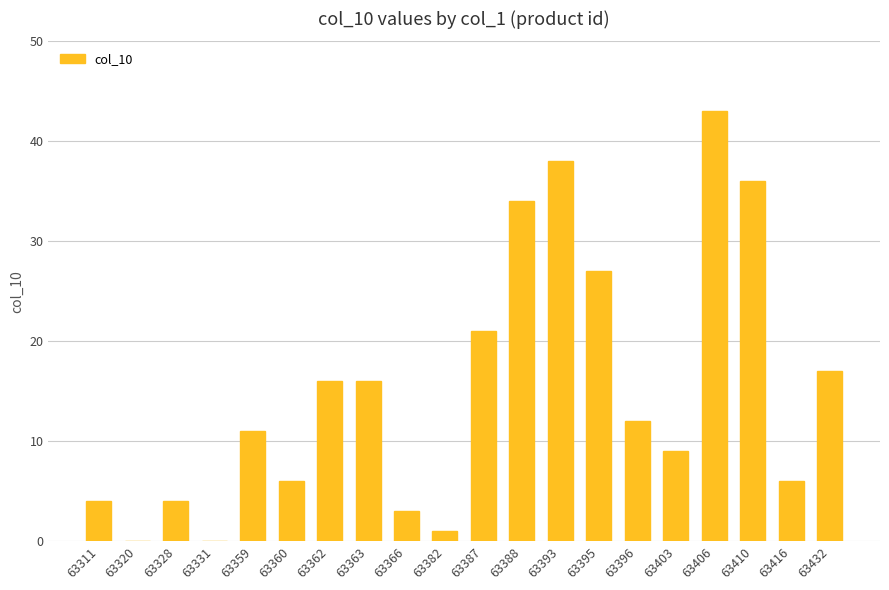

The chart shows a value of 17 at 63331. True or false?

False